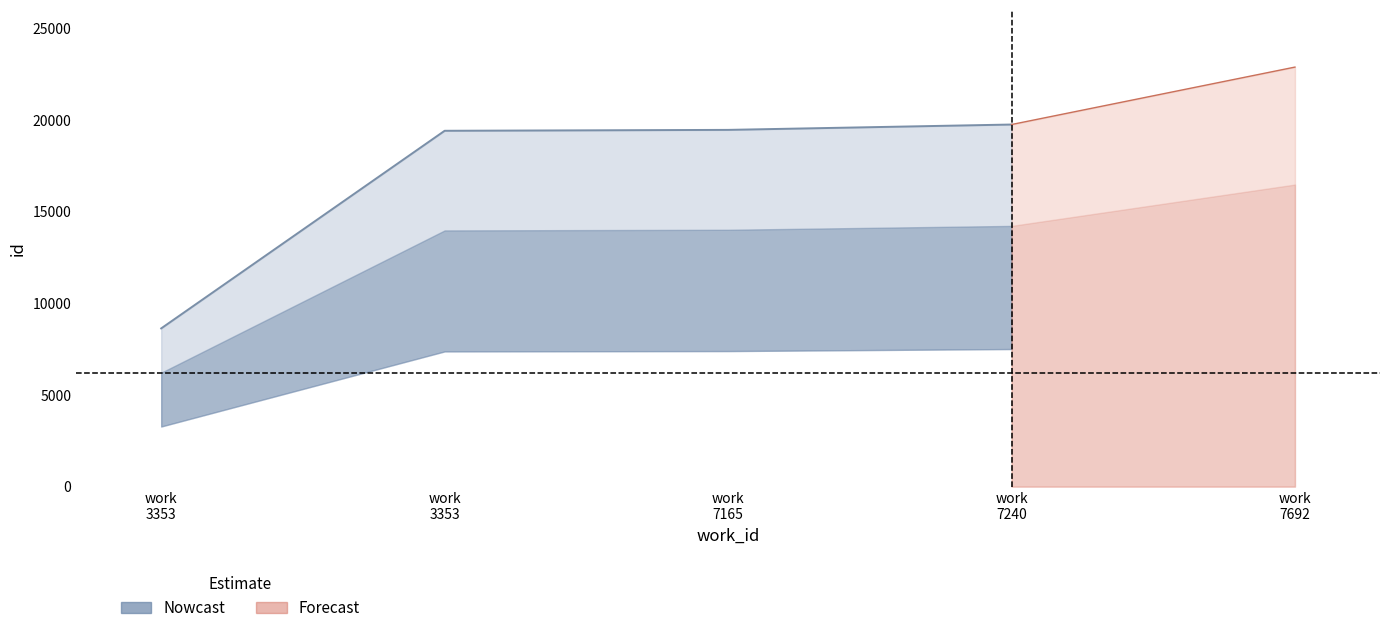

At how many categories does at least one series exceed 12615?

4